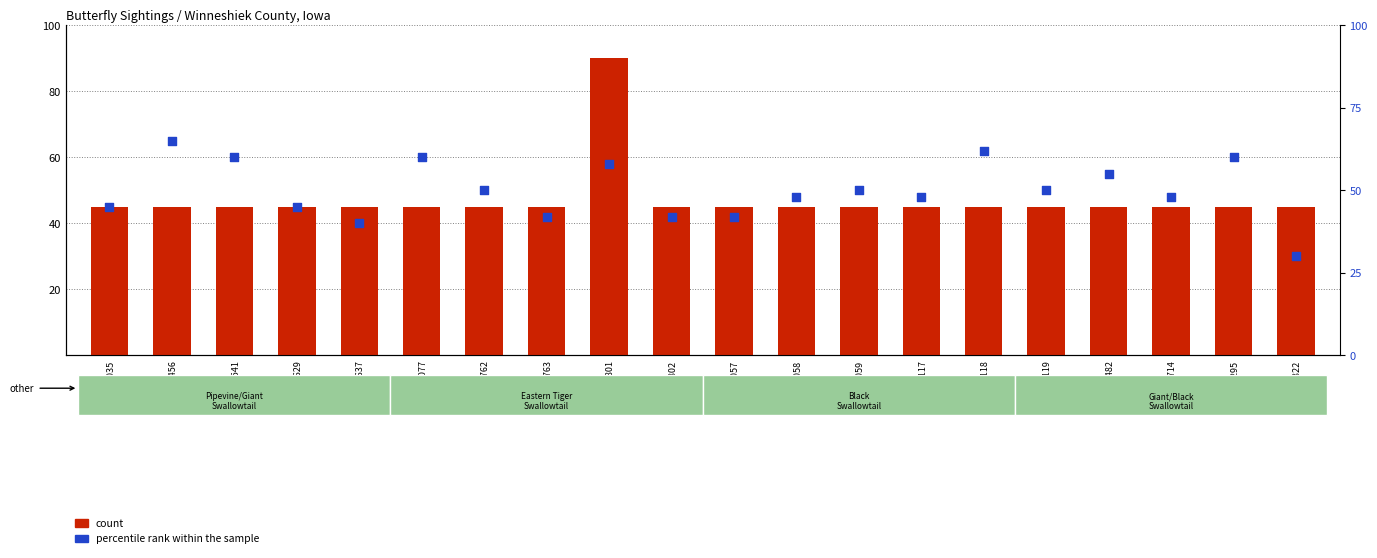

Which series reaches the minimum Y coordinate?

percentile rank within the sample